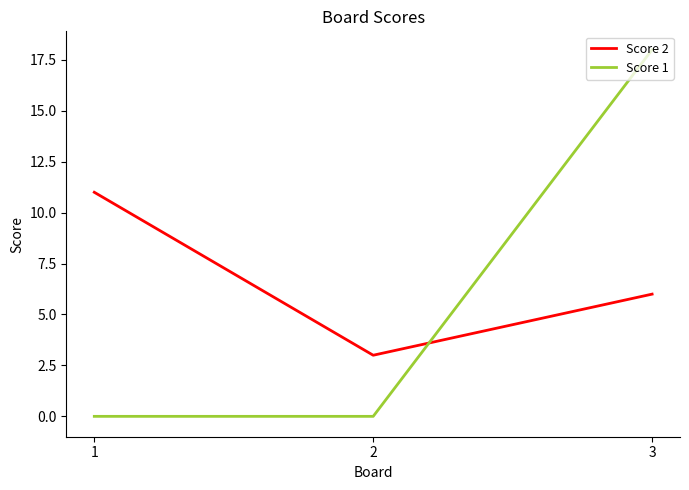

At which label does Score 1 reach its peak?

3